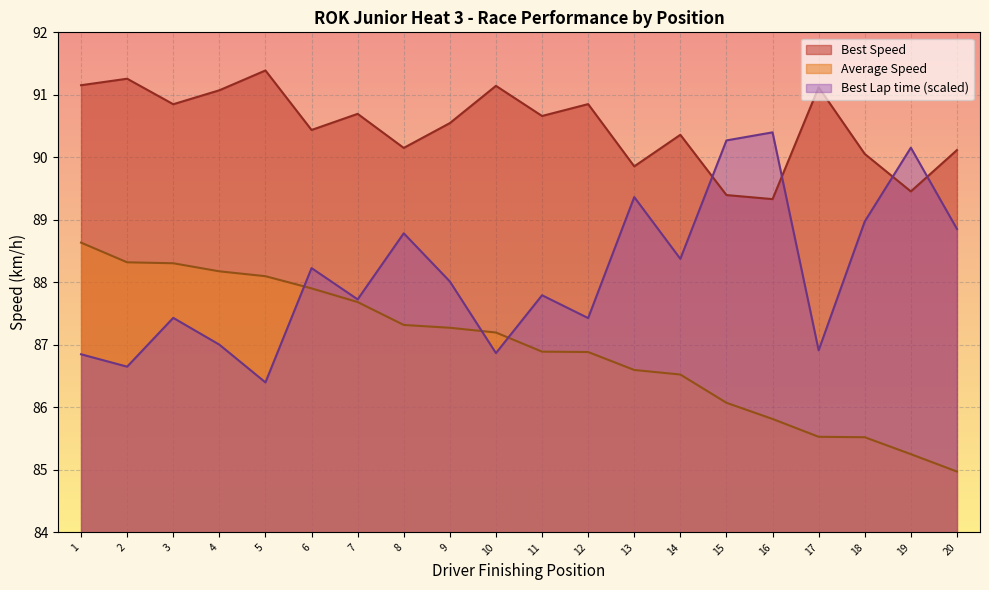

True or false: Best Lap time has more than 0 interior local peaks.

True